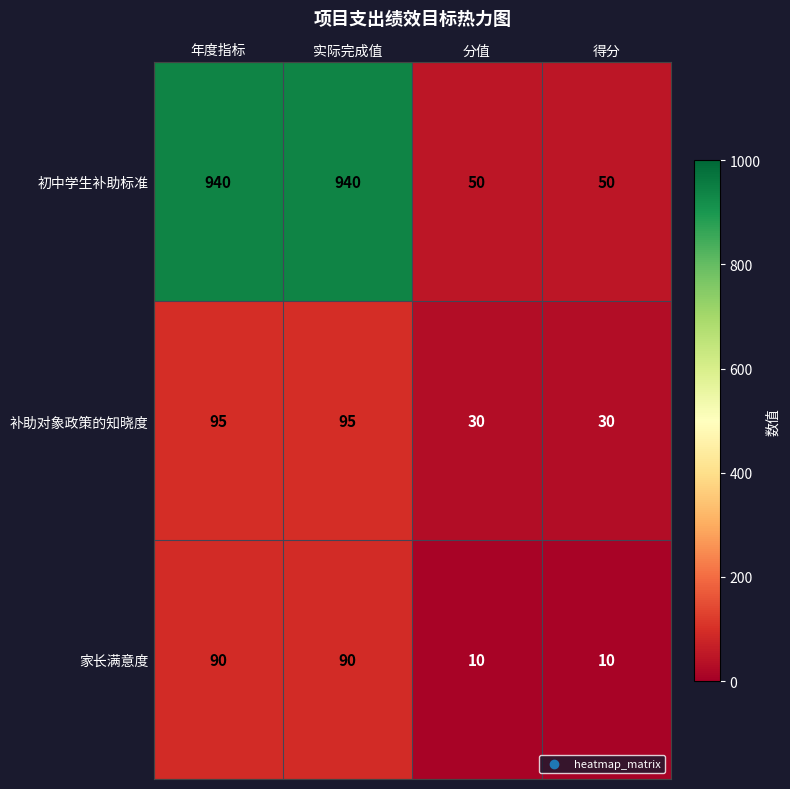

What is the maximum value for 初中学生补助标准?

940